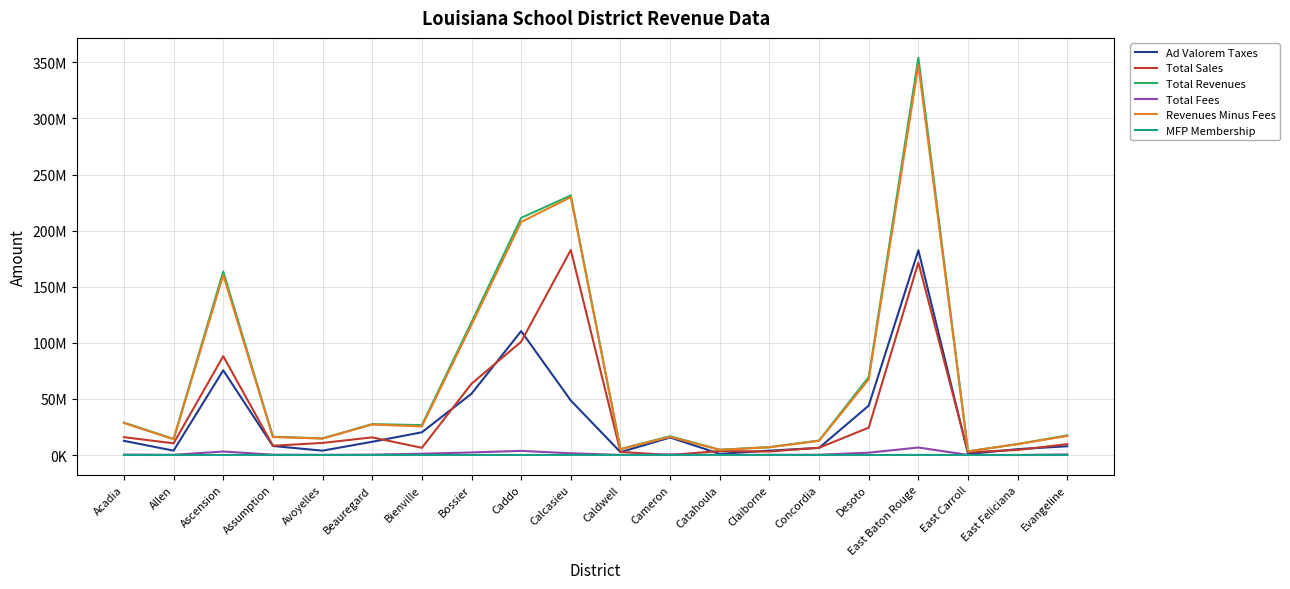

Does the chart have visible grid lines?

Yes